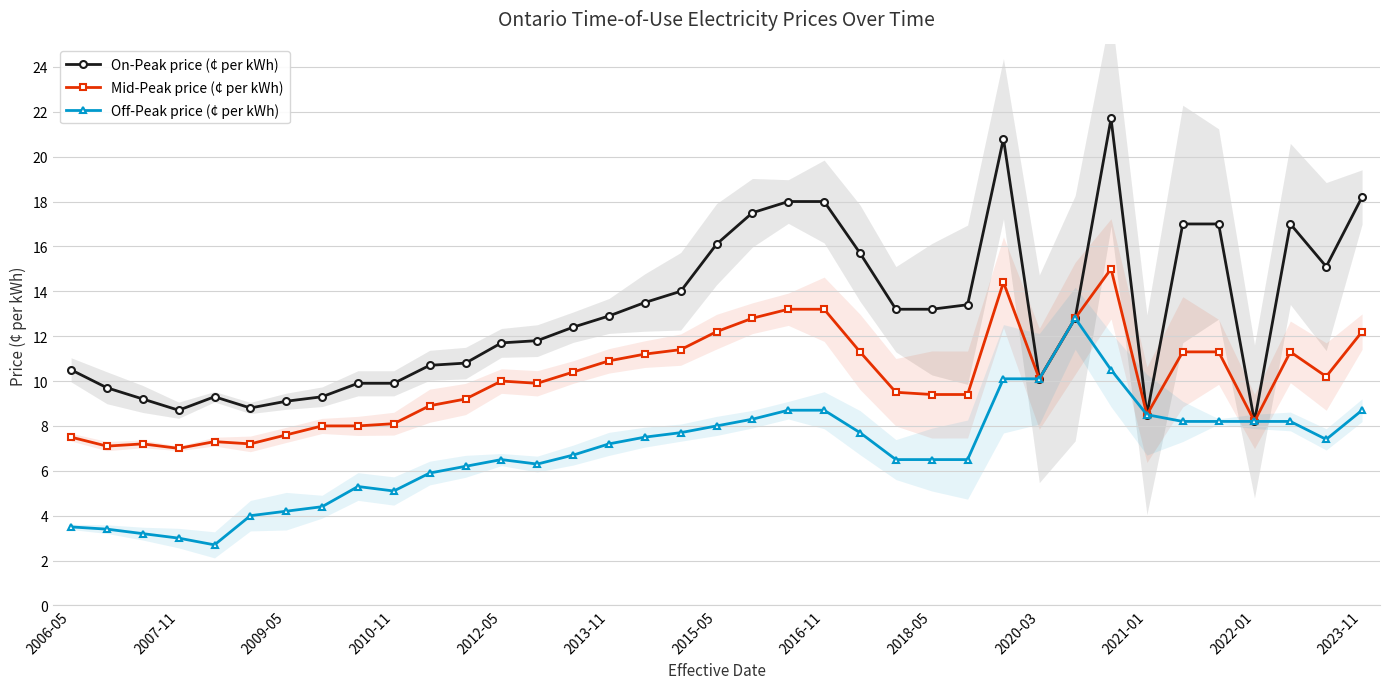

True or false: Off-Peak price (¢ per kWh) has more than 0 interior local peaks.

True